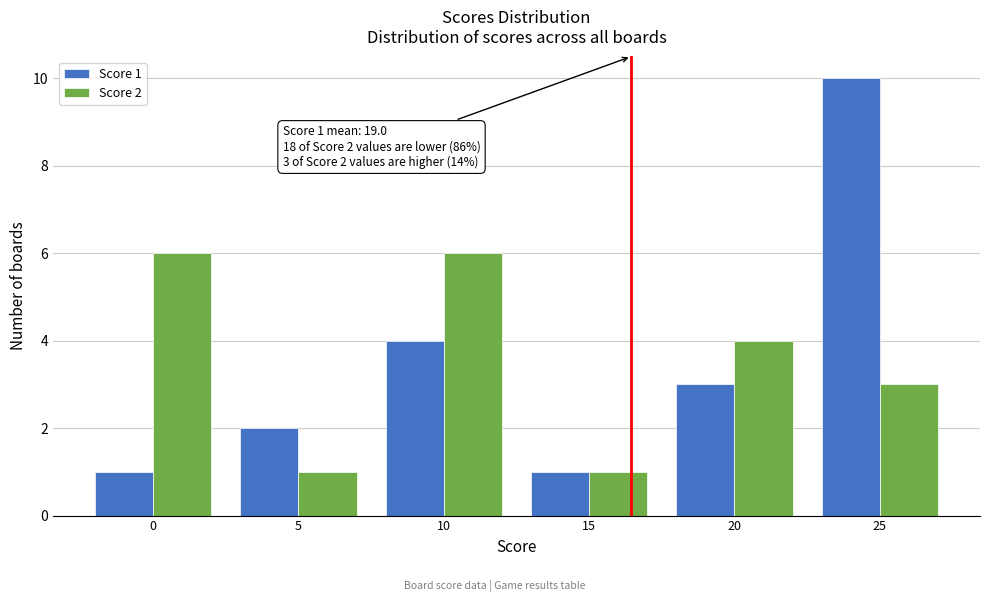

Reading left to right, list all the values displayed in this chart.

Score 1: 0=1	5=2	10=4	15=1	20=3	25=10
Score 2: 0=6	5=1	10=6	15=1	20=4	25=3